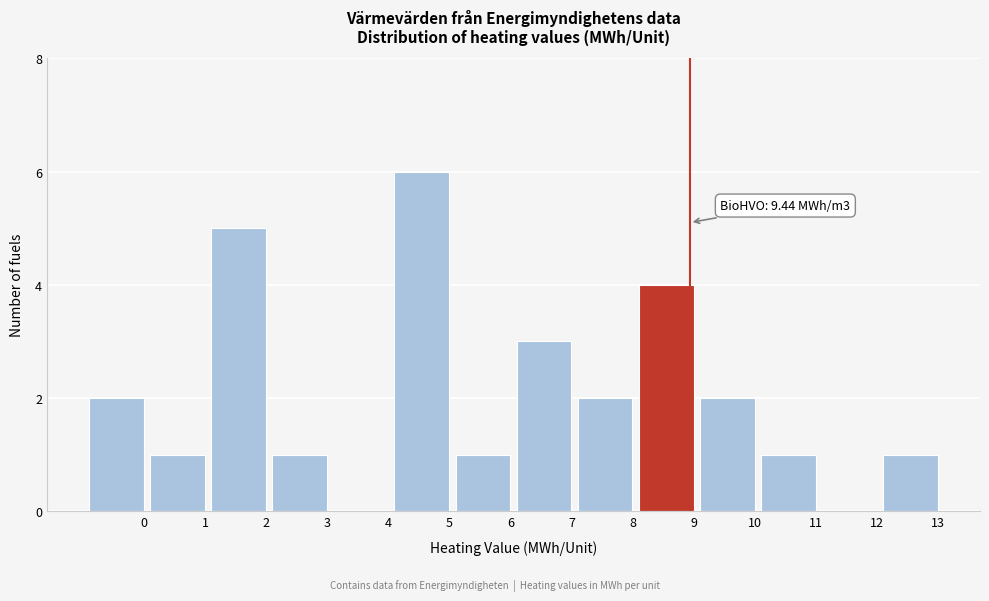

Reading left to right, what are all the values shown in this chart?

0=2	1=1	2=5	3=1	4=0	5=6	6=1	7=3	8=2	9=4	10=2	11=1	12=0	13=1